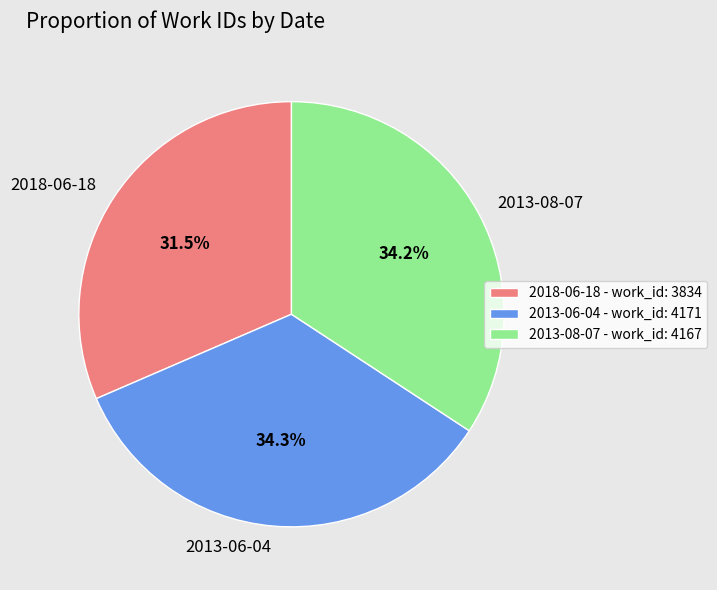

What is the smallest slice in the pie chart?

2018-06-18